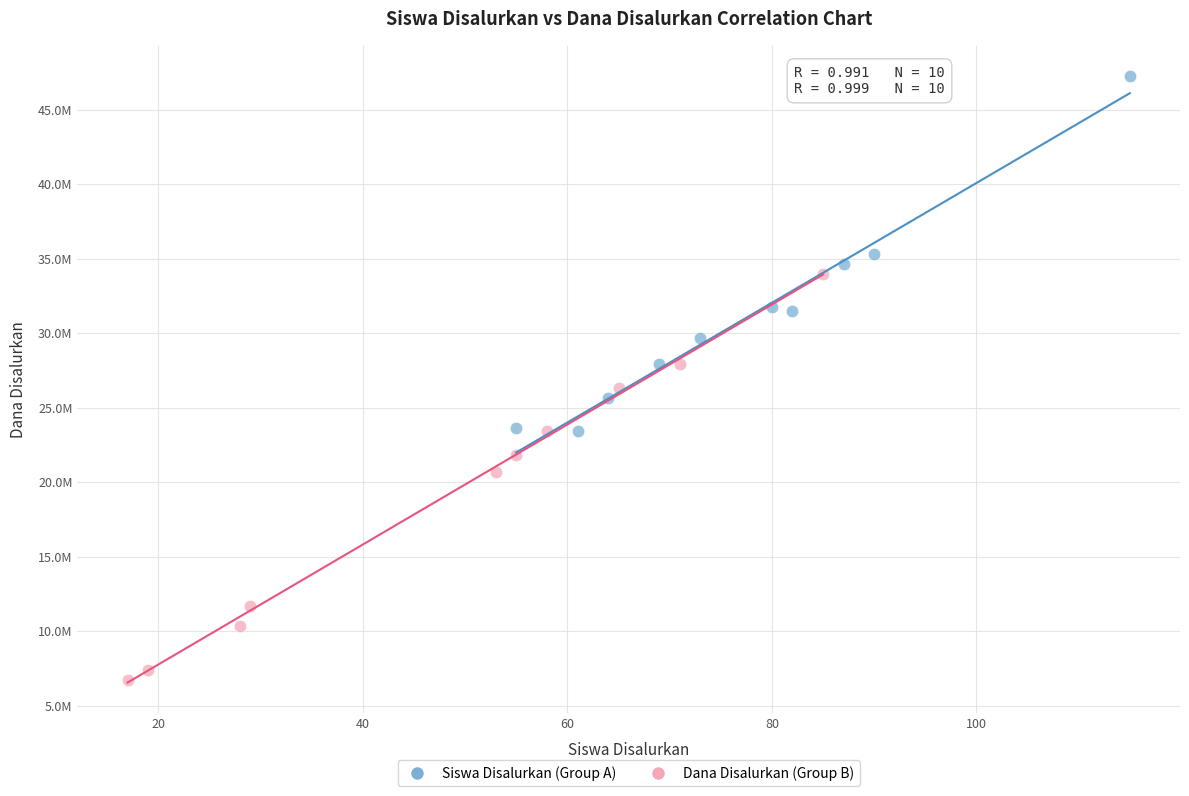

Which series reaches the maximum Y coordinate?

Siswa Disalurkan (Group A)